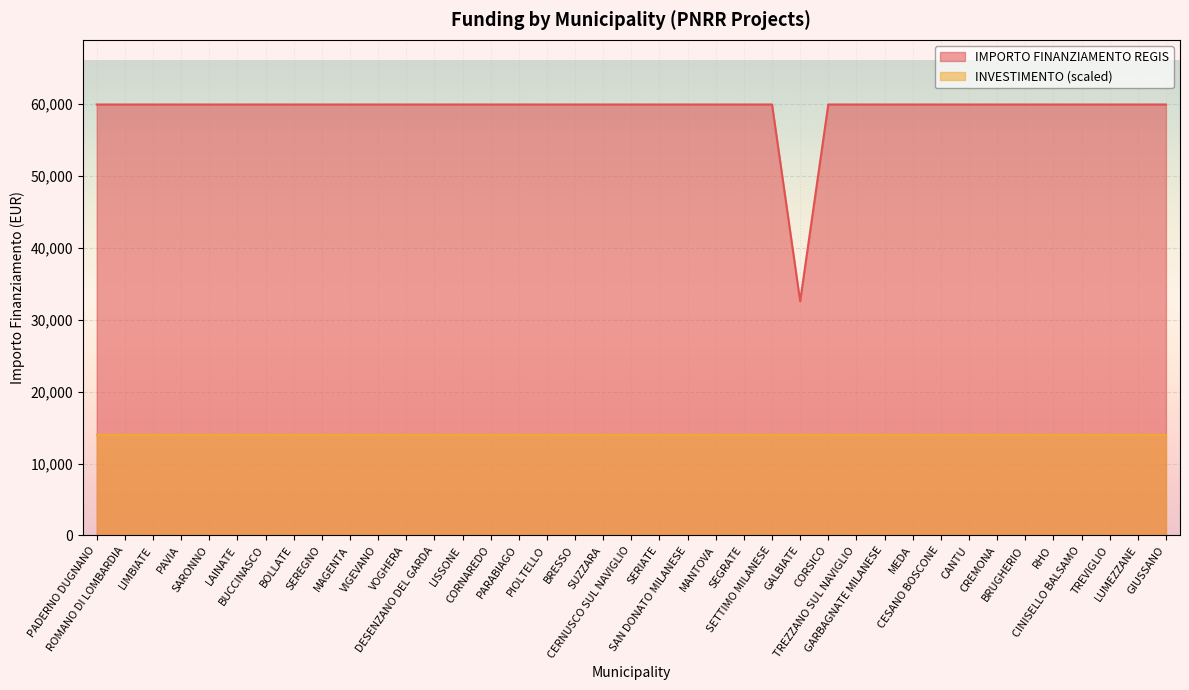

Is it true that the value at LUMEZZANE is 31526?

False